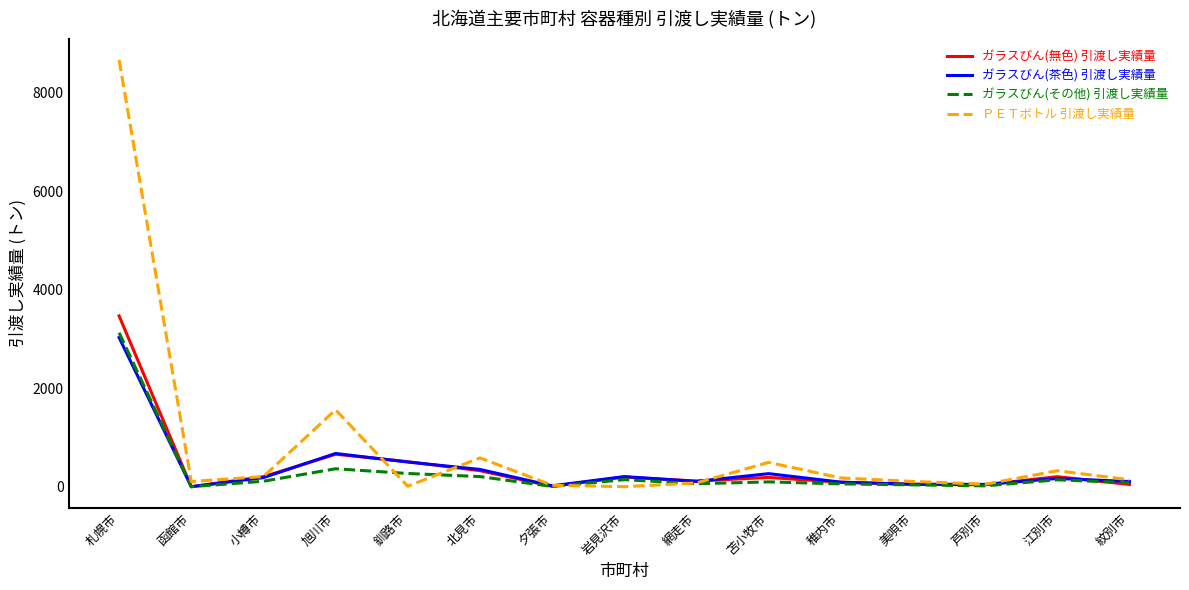

In ガラスびん(無色) 引渡し実績量, how many points are lower than both neighbors (excluding endpoints)?

4